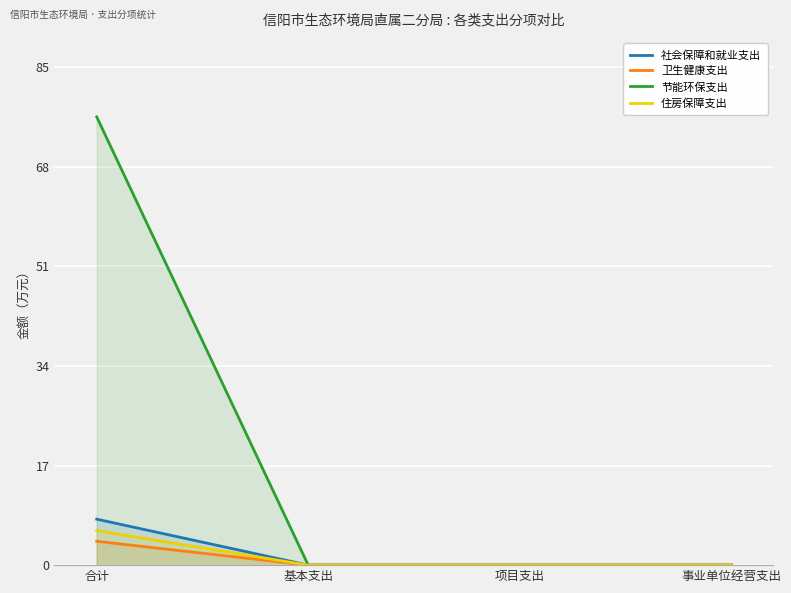

Reading left to right, list all the values displayed in this chart.

社会保障和就业支出: 7.8	0.0	0.0	0.0
卫生健康支出: 4.1	0.0	0.0	0.0
节能环保支出: 76.5	0.0	0.0	0.0
住房保障支出: 5.9	0.0	0.0	0.0